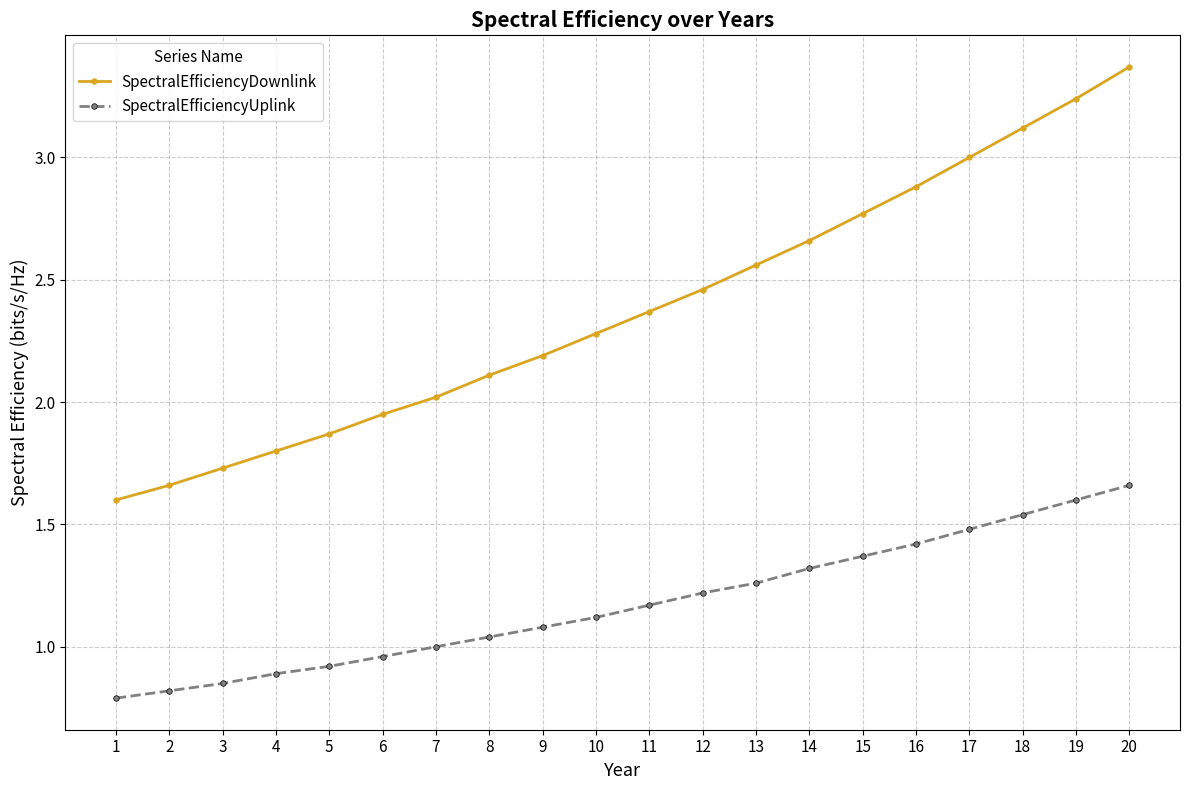

How many lines are shown in the chart?

2